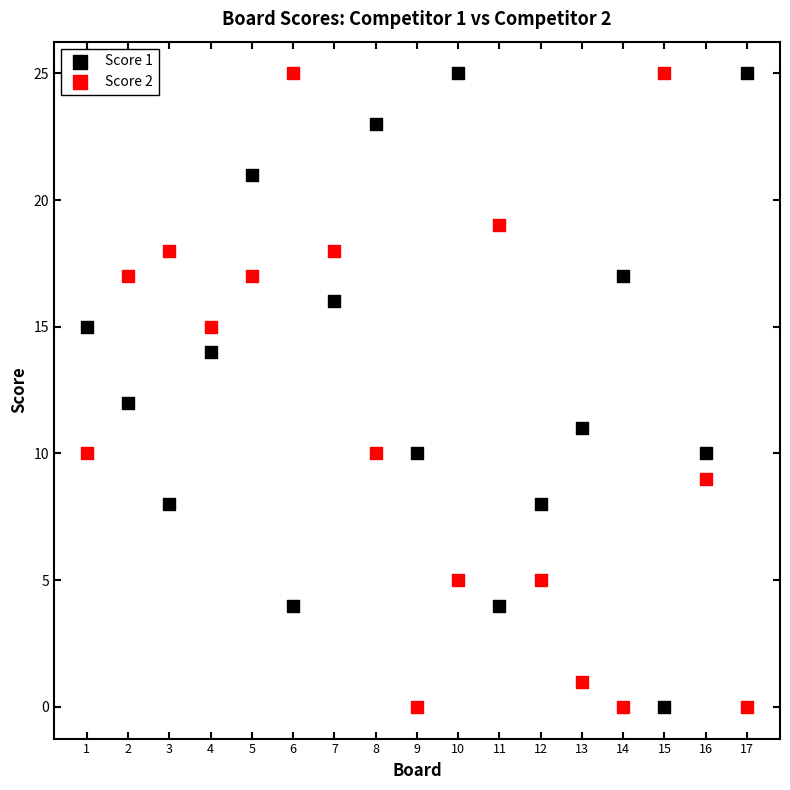

What are all the series names shown in the legend?

Score 1, Score 2